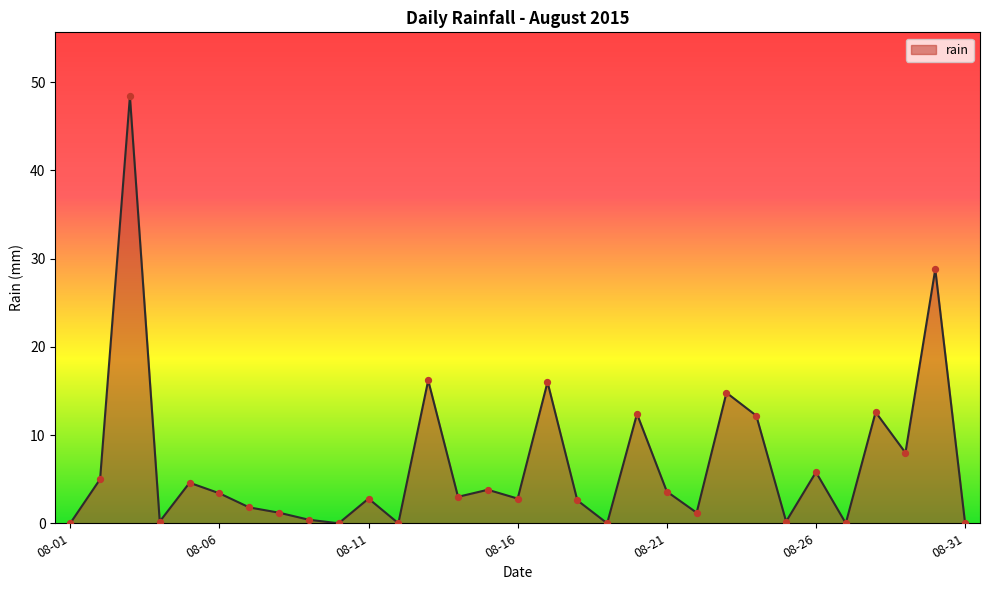

What is the difference between the maximum and minimum values?

48.4